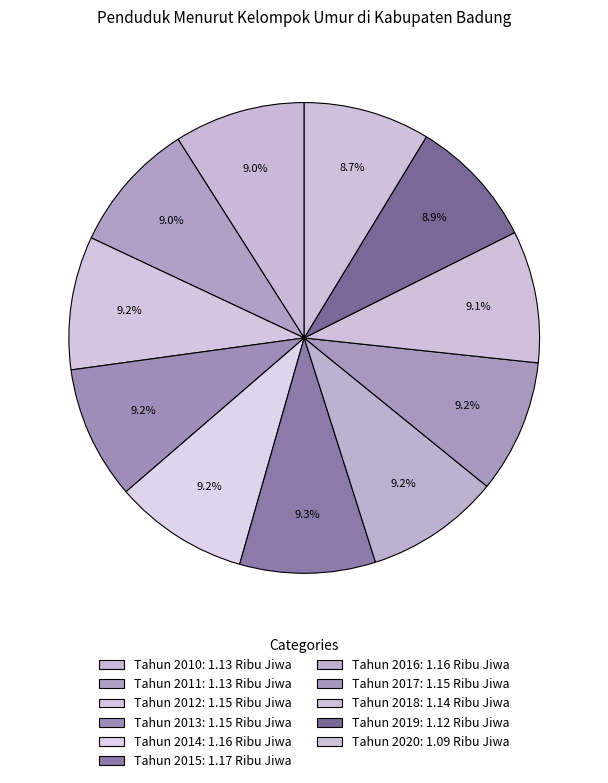

True or false: Tahun 2017 accounts for 1% of the total.

False